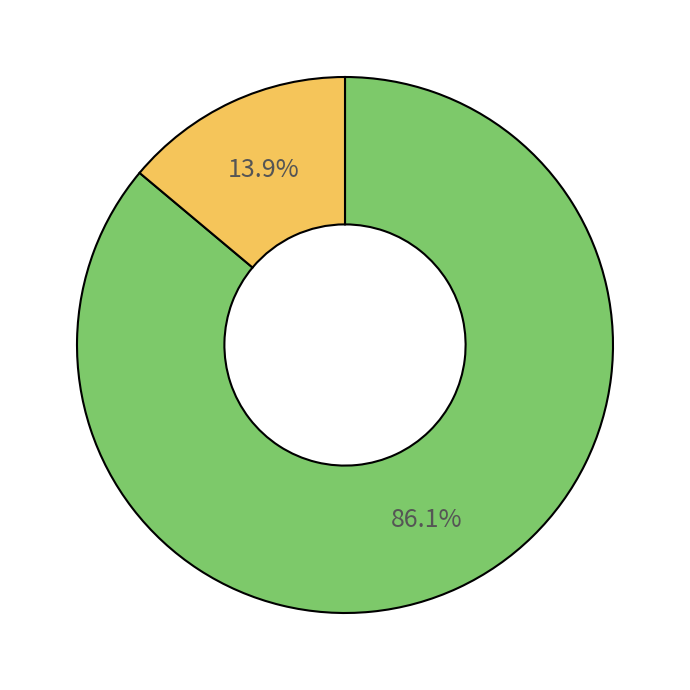

To the nearest percent, what is the average slice percentage?

50%